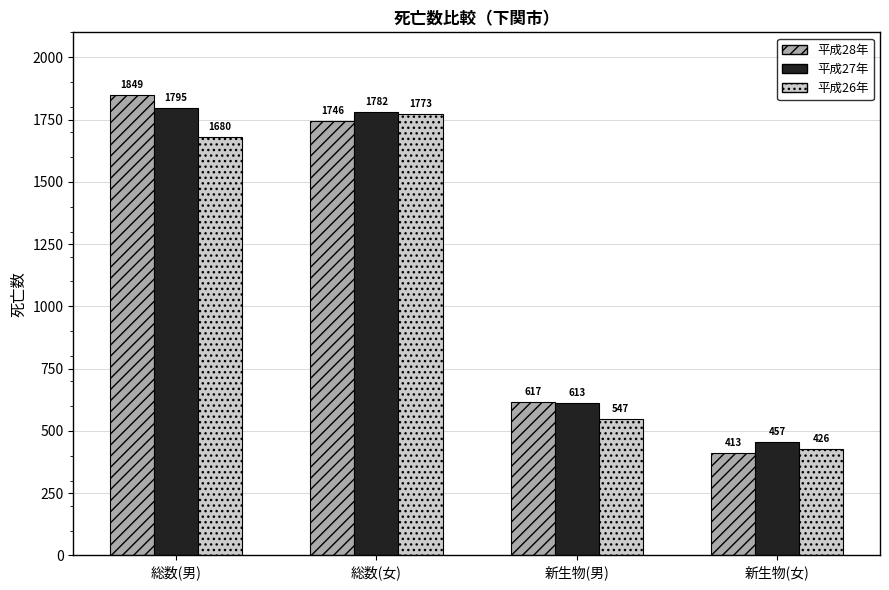

At 総数(女), list the series in order from largest to smallest.

平成27年, 平成26年, 平成28年